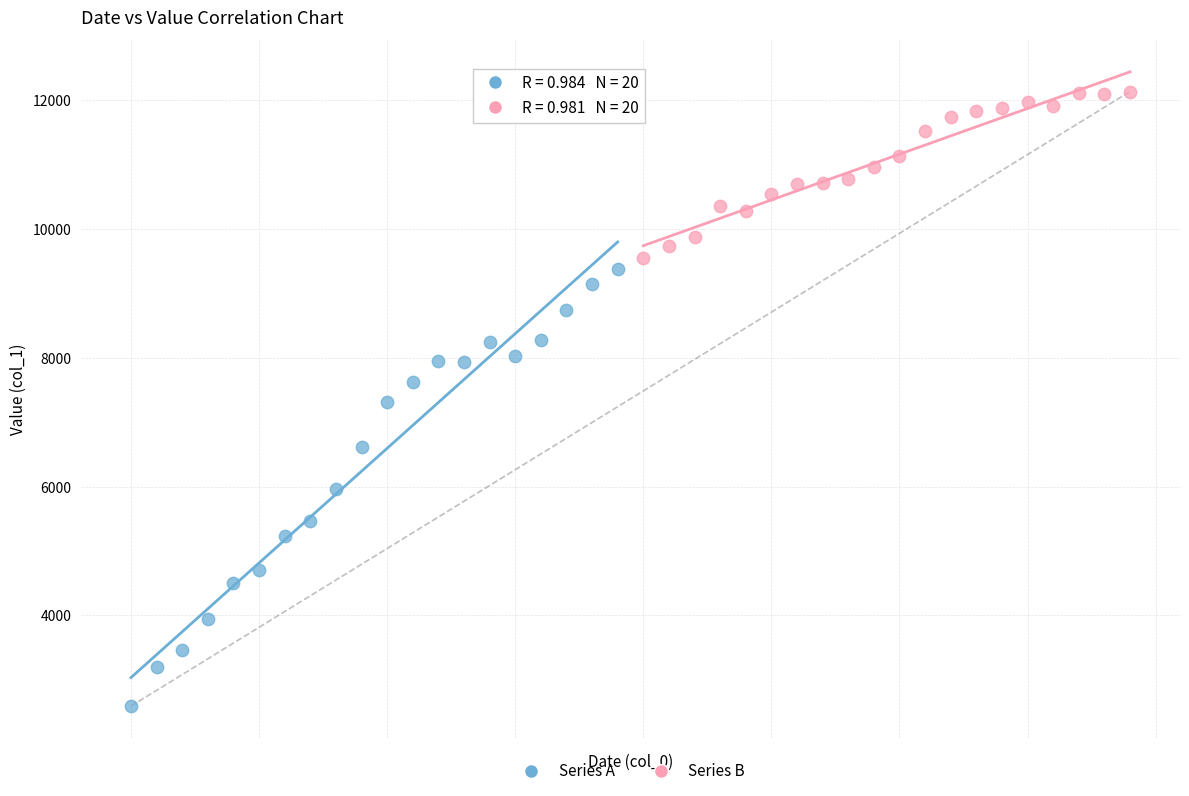

Which series has the largest Y range (max minus min)?

Series A